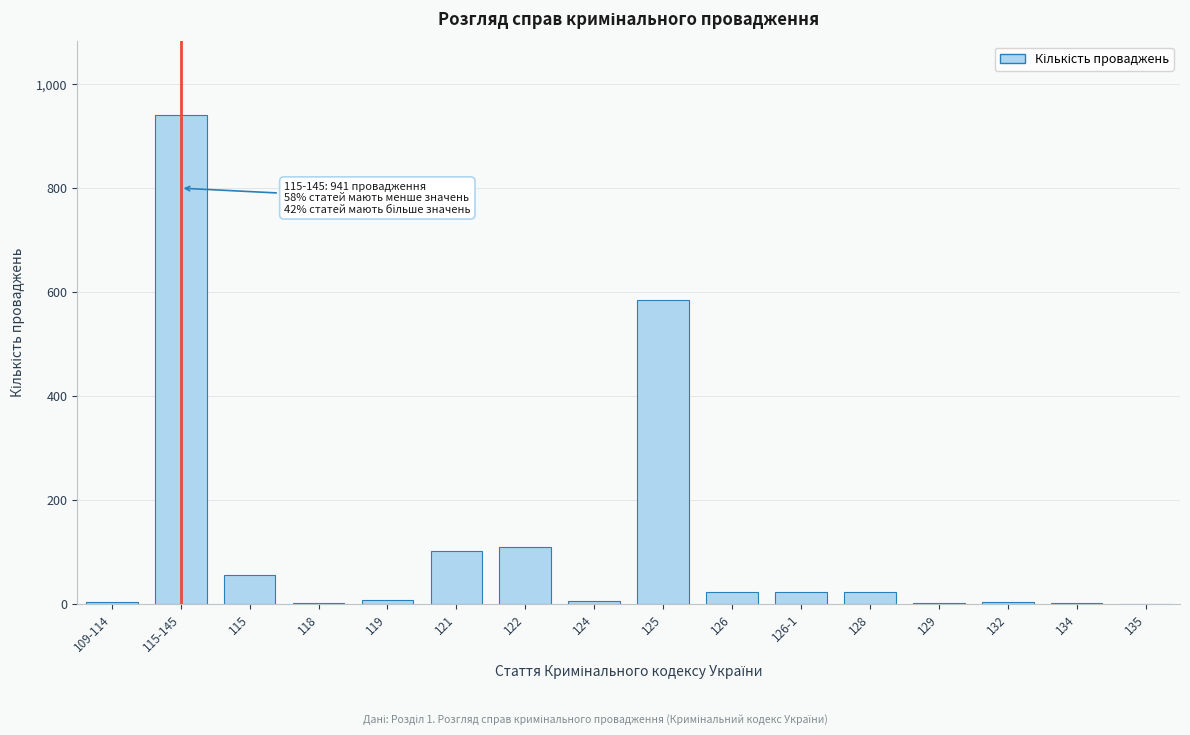

What is the sum of all values?

1881